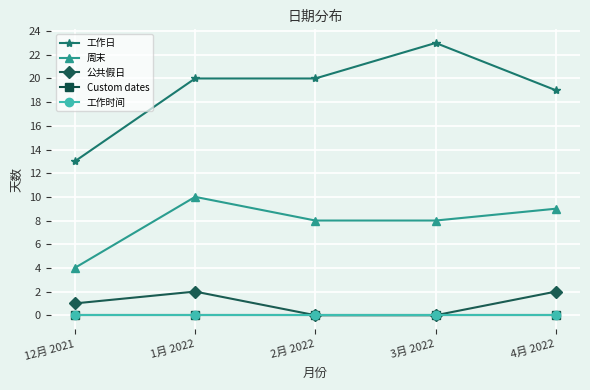

At which label does 周末 first exceed 8?

1月 2022